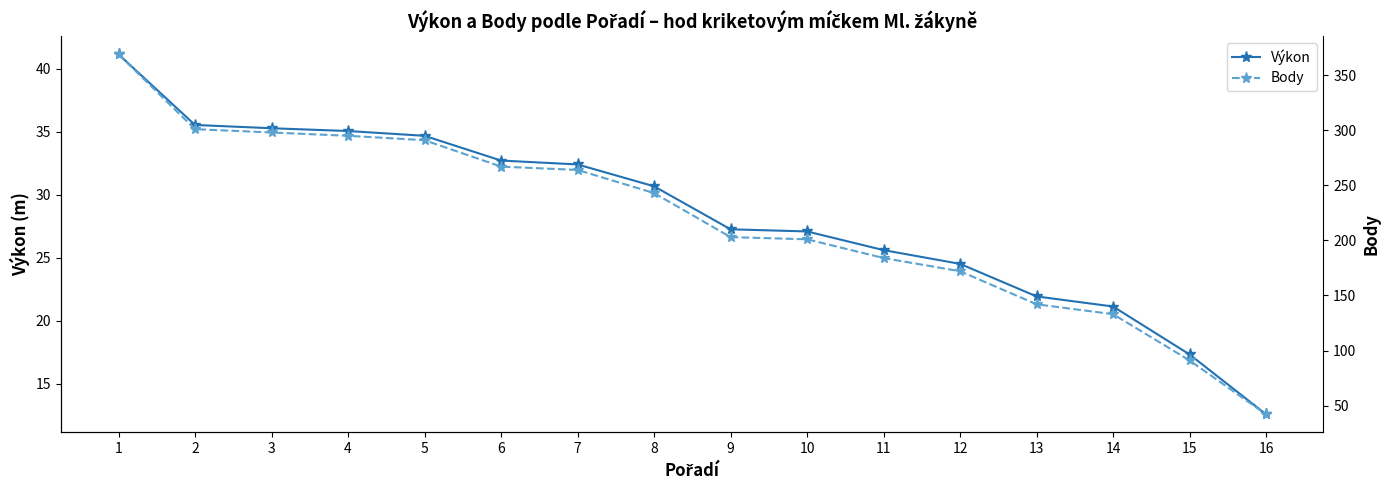

Which has a higher value, 16 or 8?

8